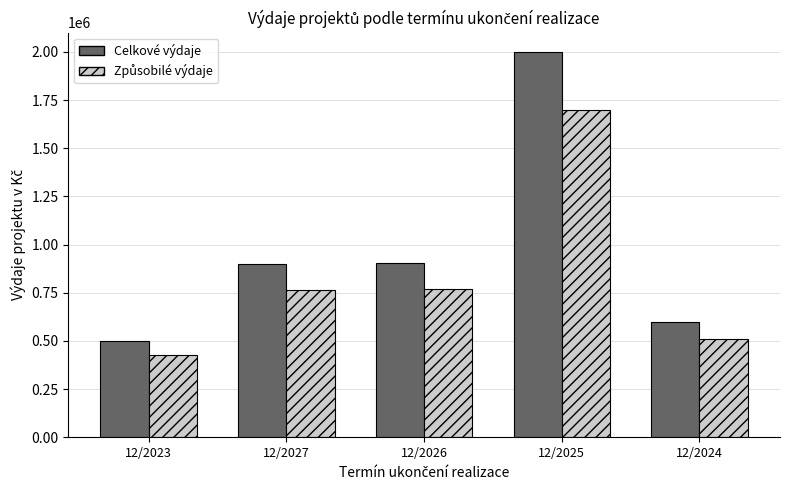

Which category has the highest value in the Celkové výdaje series?

12/2025